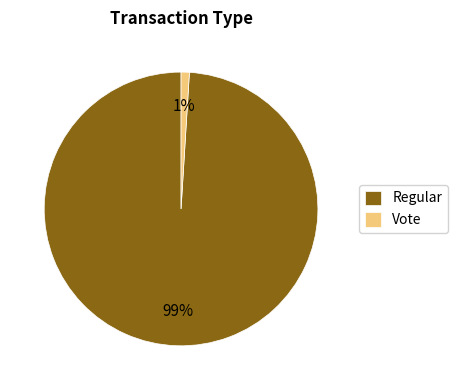

To the nearest percent, what percentage of the pie is Vote?

1%